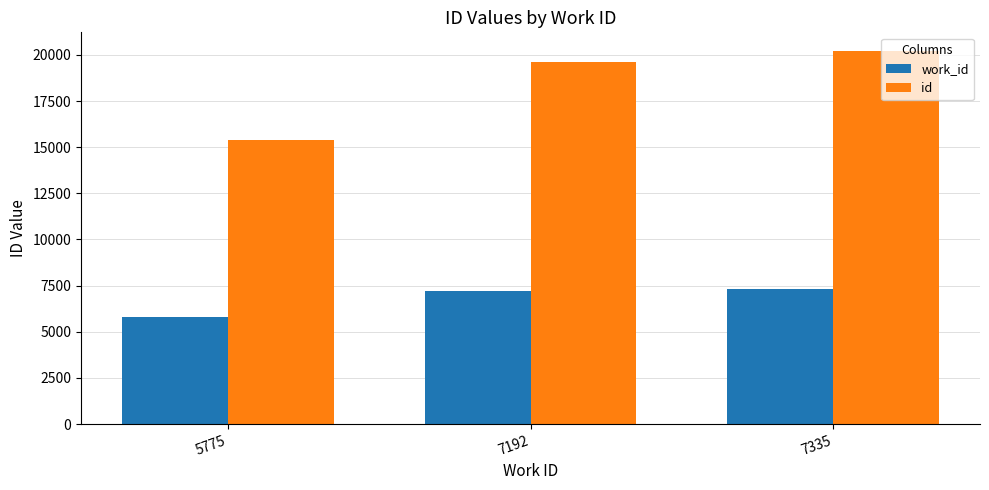

Where is work_id nearest to the value 6555?

7192